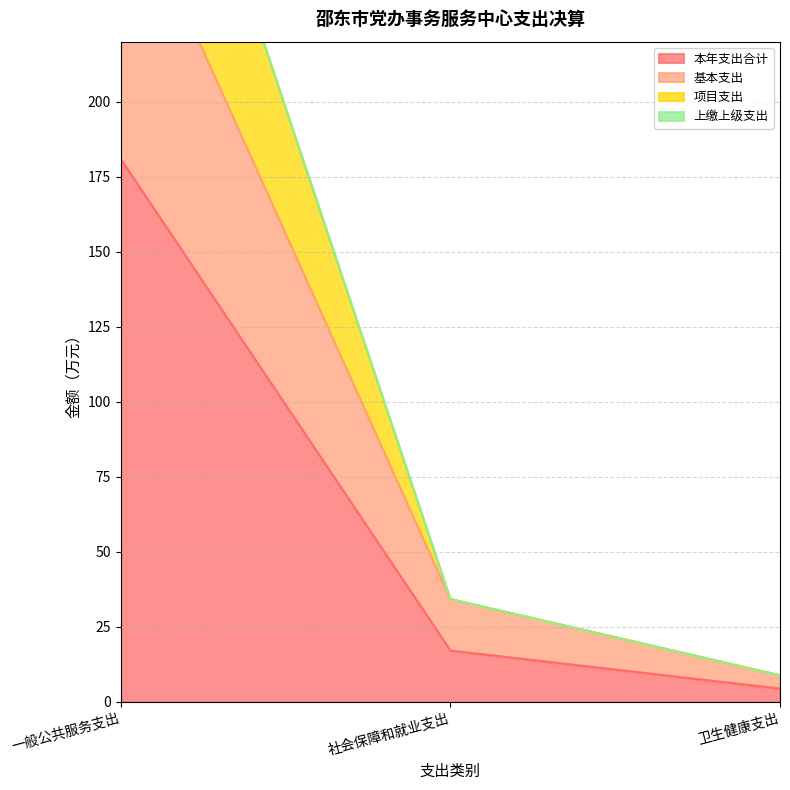

The 本年支出合计 series shows 17.1 at 社会保障和就业支出. True or false?

True